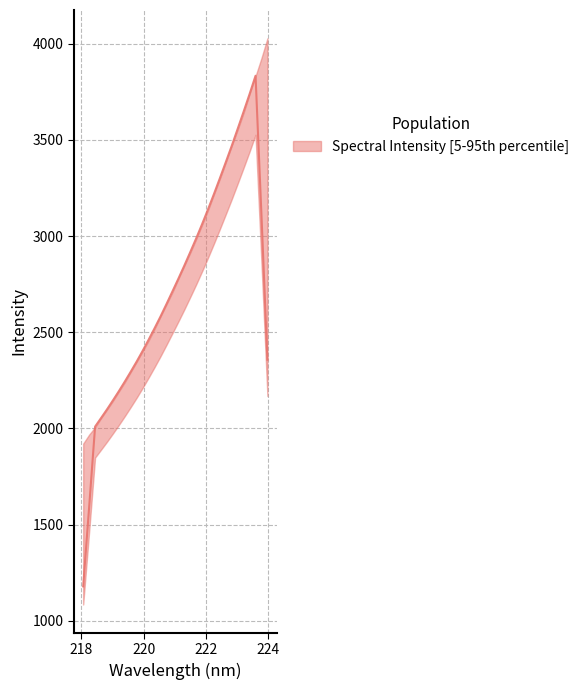

What is the difference between the maximum and minimum values?

2107.1